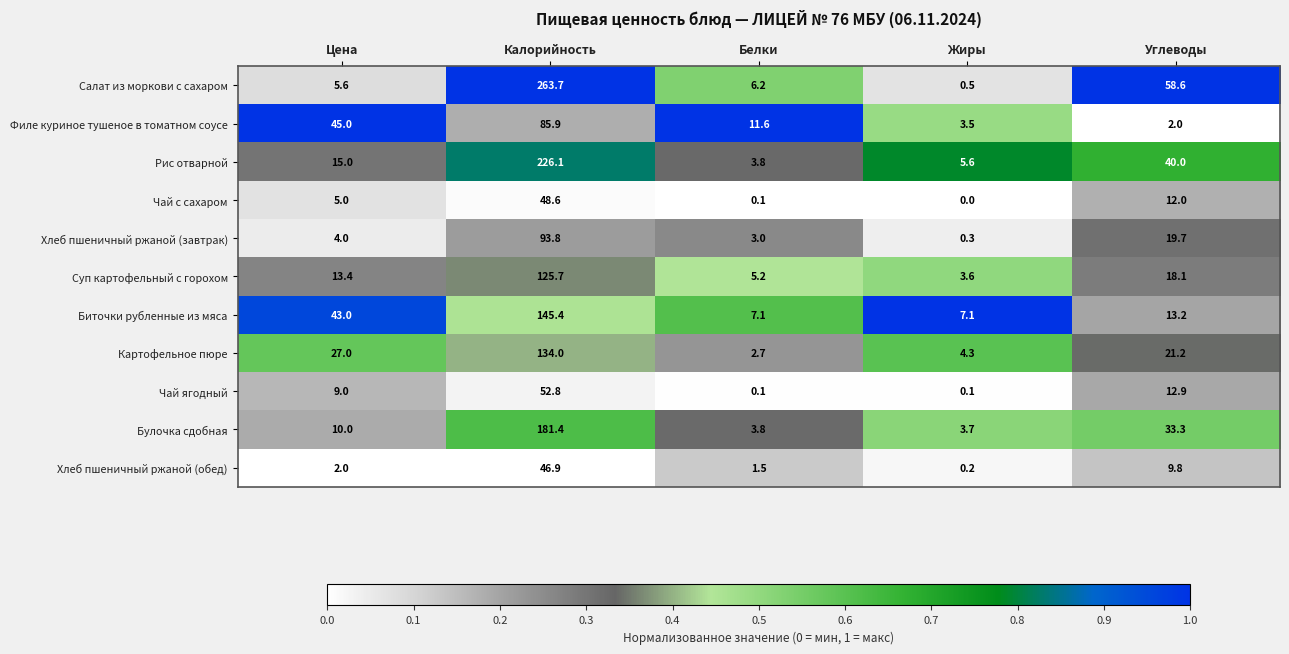

Where is Рис отварной nearest to the value 114?

Углеводы